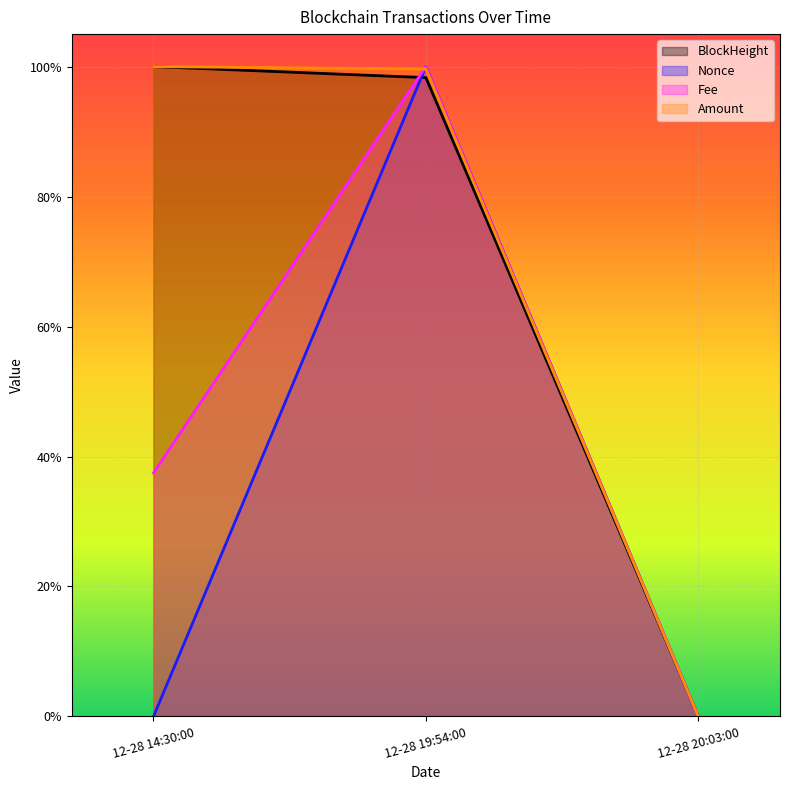

How many lines are shown in the chart?

4